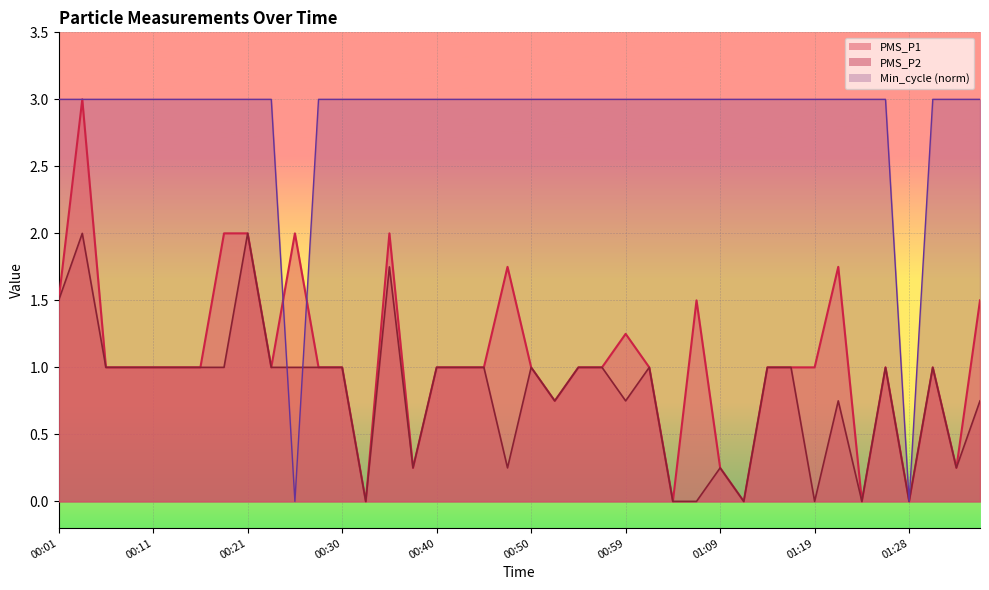

Between 00:08 and 01:33, which series saw the biggest shift?

PMS_P1